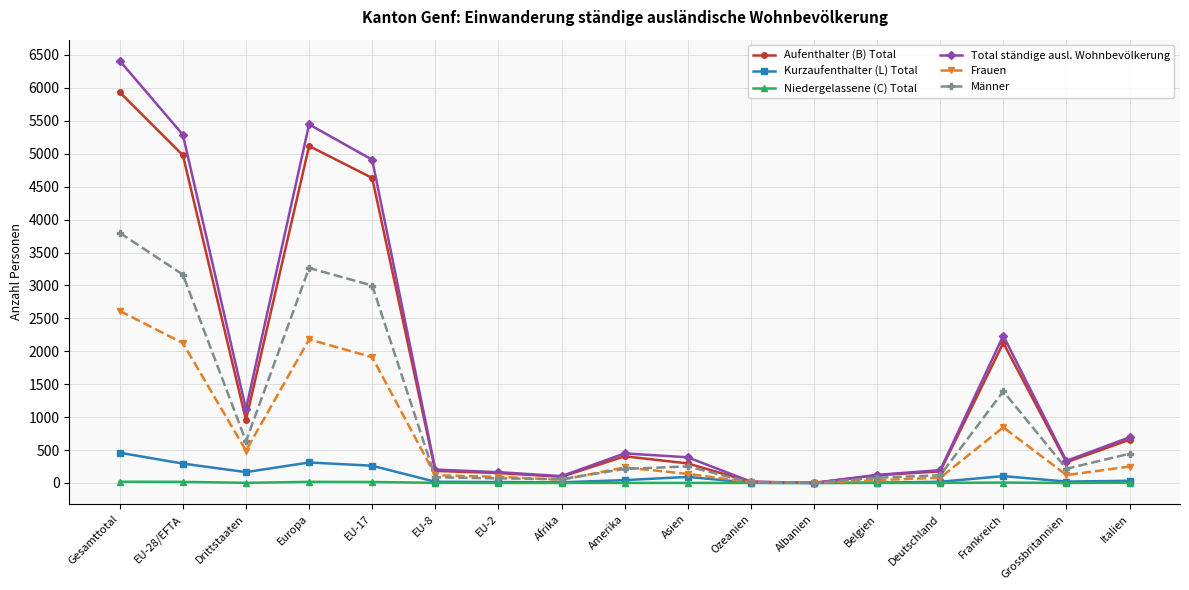

The value of Total ständige ausl. Wohnbevölkerung at Frankreich is 1002. True or false?

False